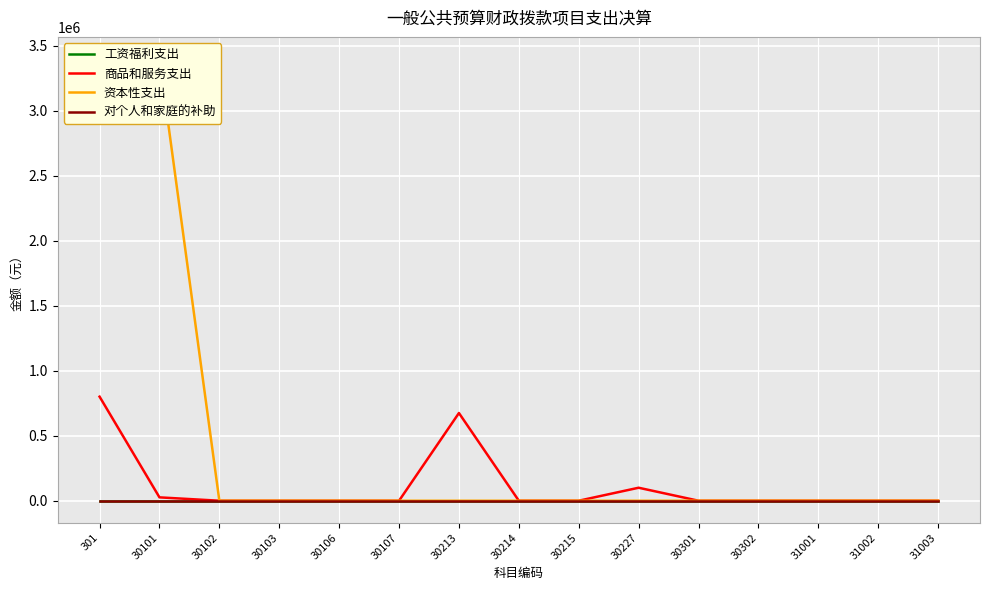

List the series in order of their peak value, lowest first.

工资福利支出, 对个人和家庭的补助, 商品和服务支出, 资本性支出